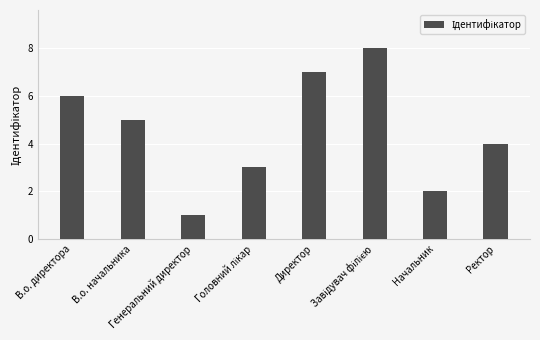

Count the number of data series in this chart.

1